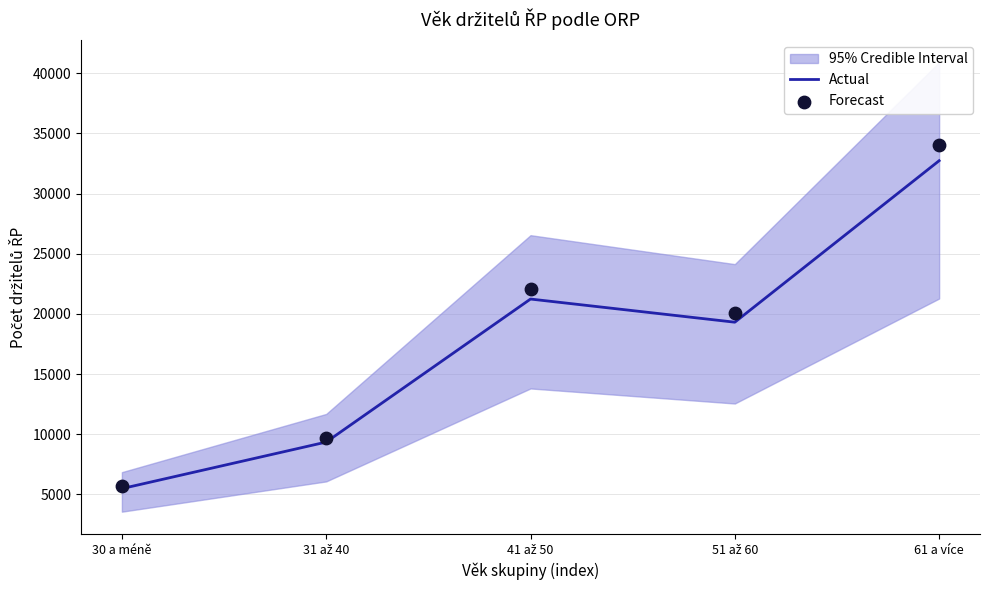

Is the value of Actual at 61 a více greater than the value of Forecast at 51 až 60?

Yes